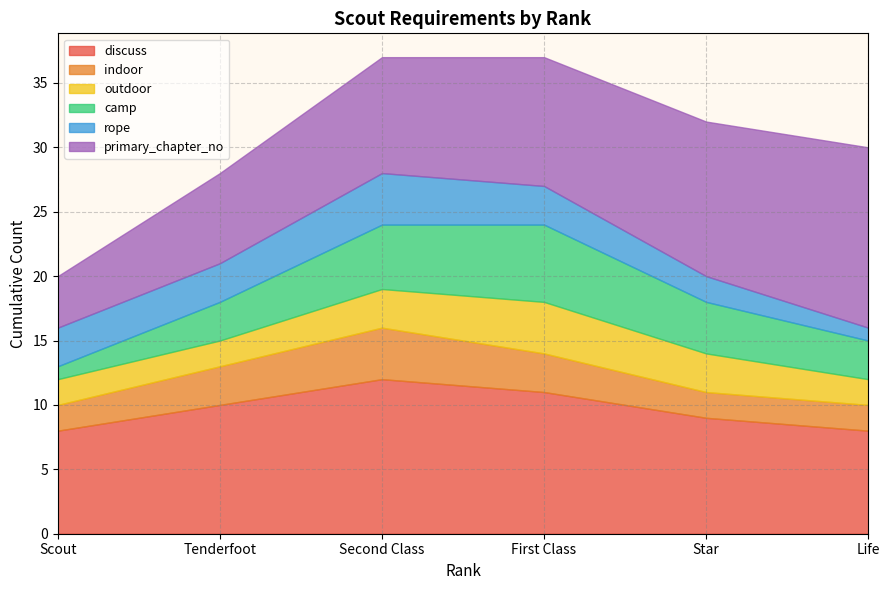

At which label is outdoor closest to 2?

Scout